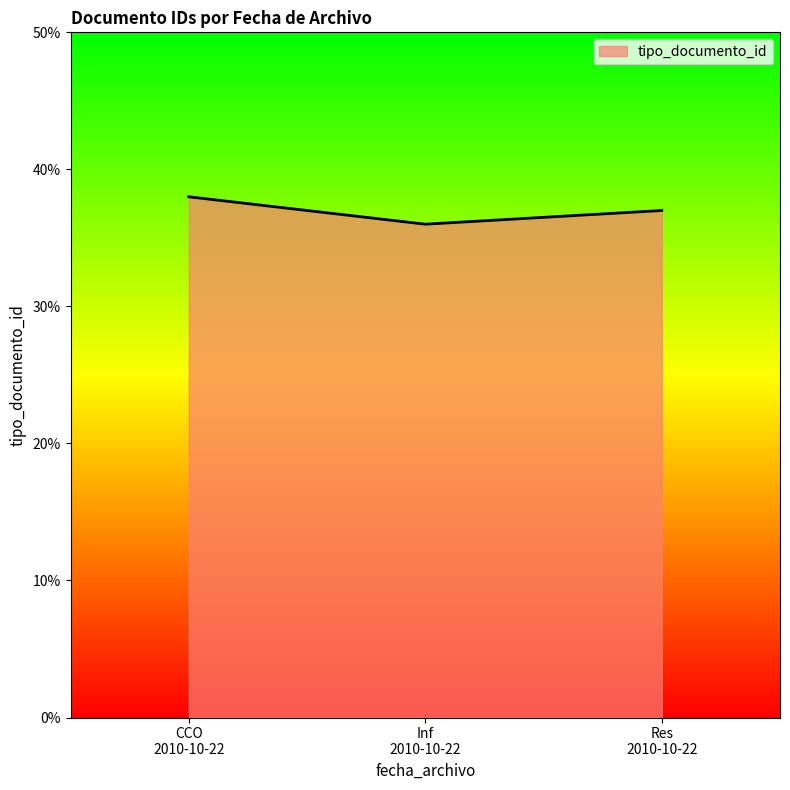

What is the smallest value displayed?

36.0